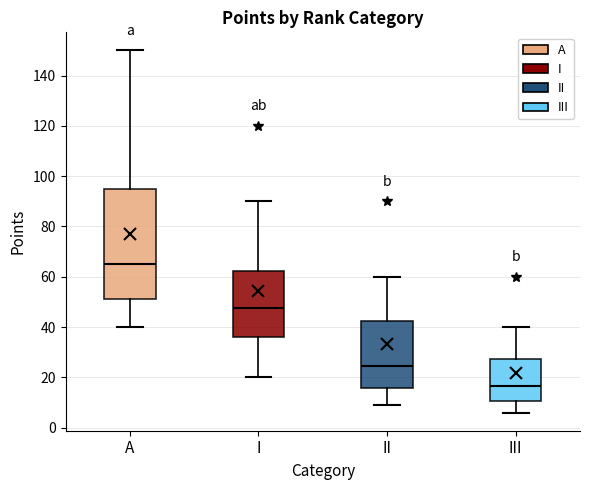

Where does the lower whisker of the box for A end on the y-axis? The values are not printed on the chart, so give them approximately, as read against the axis.

40